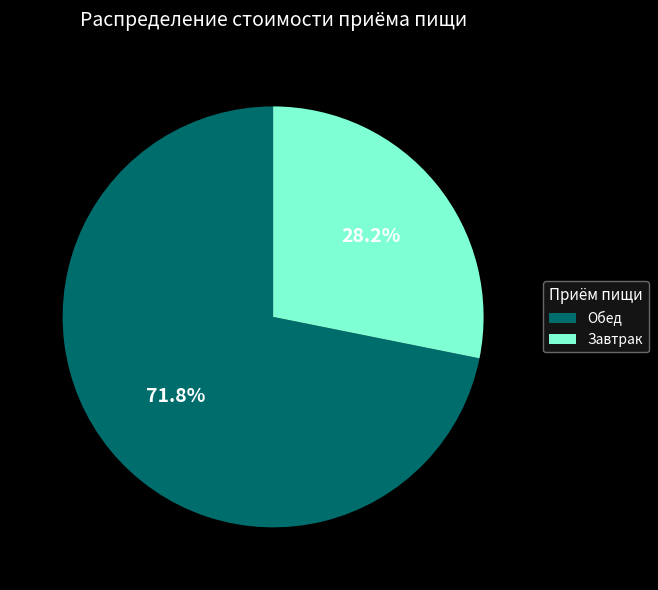

Which slice represents more than half of the pie?

Обед